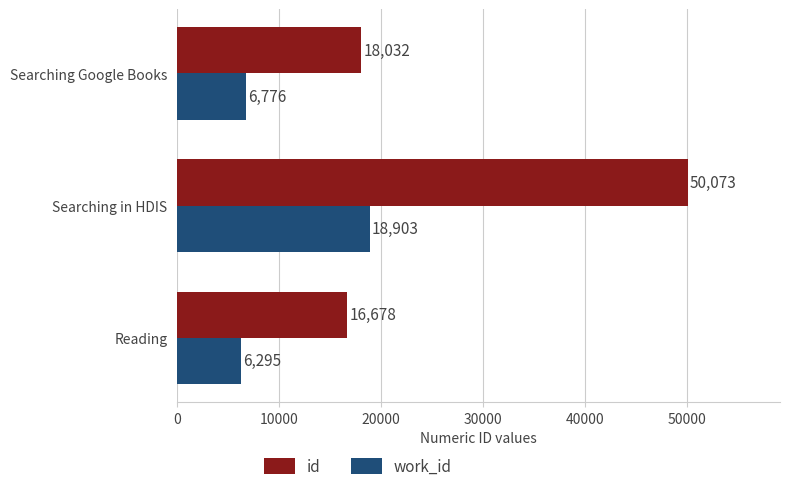

Rank the categories by work_id value from lowest to highest.

Reading, Searching Google Books, Searching in HDIS